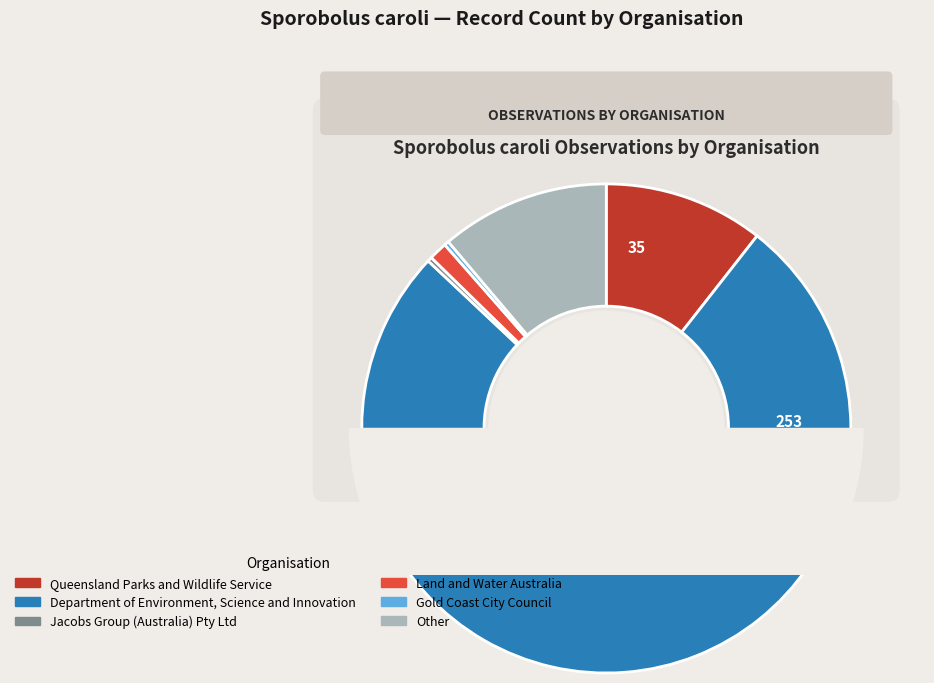

What is the largest slice in the pie chart?

Department of Environment, Science and Innovation